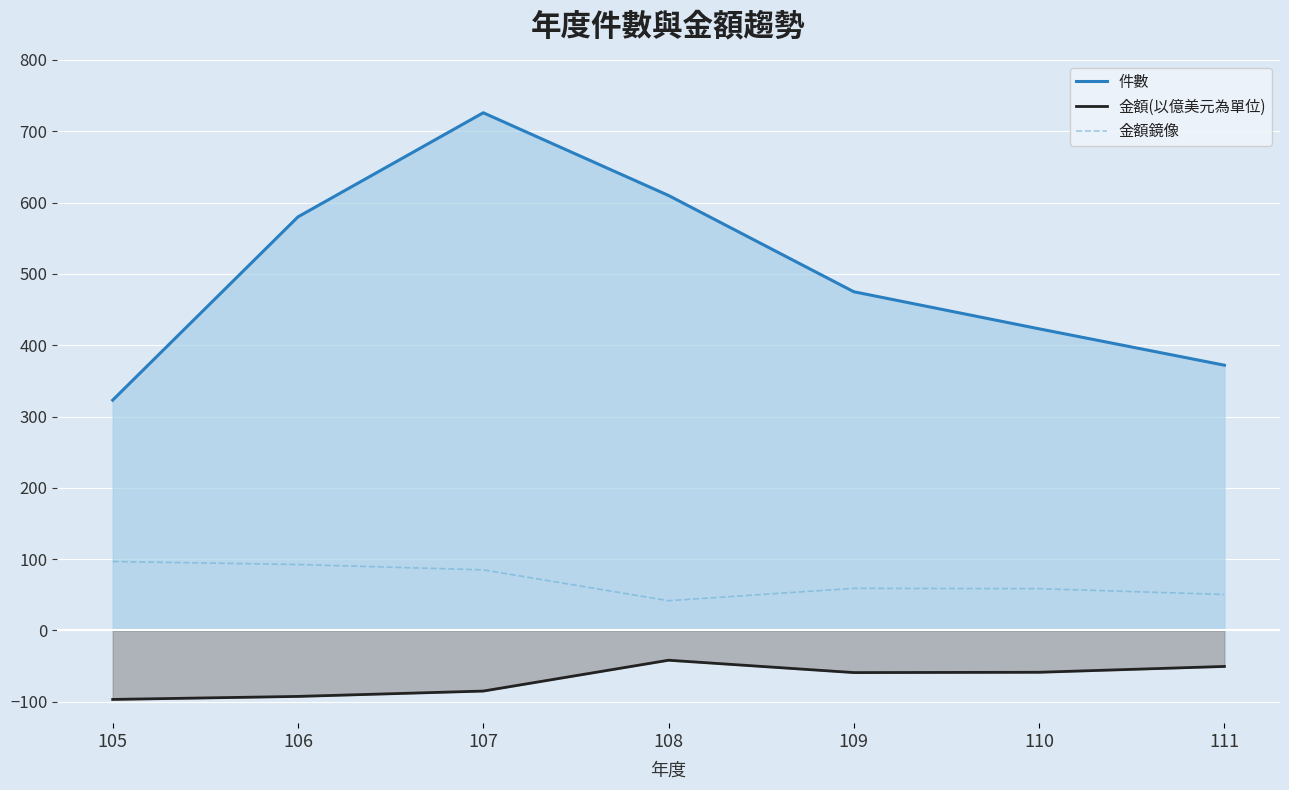

At which category does 件數 reach its first local peak?

107